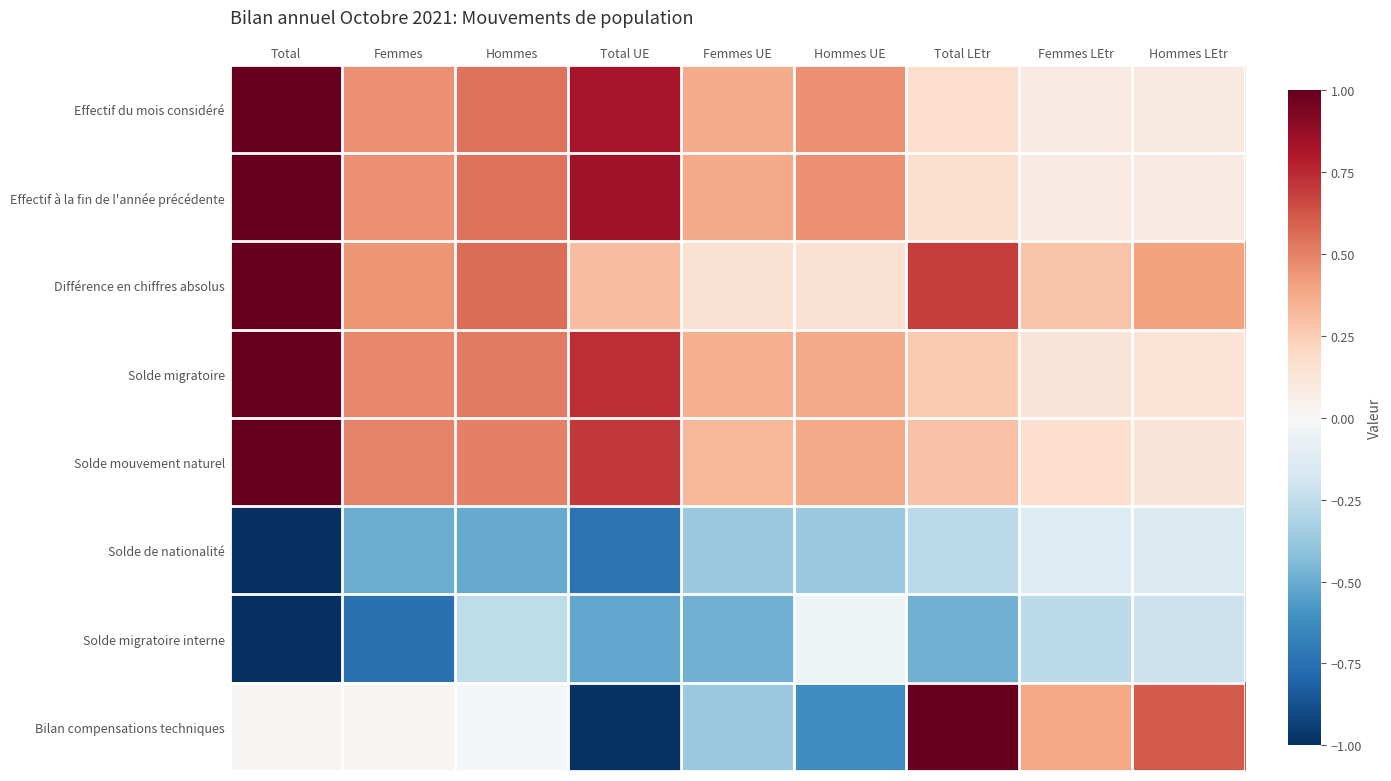

What is the total value across all series at Hommes UE?

0.8